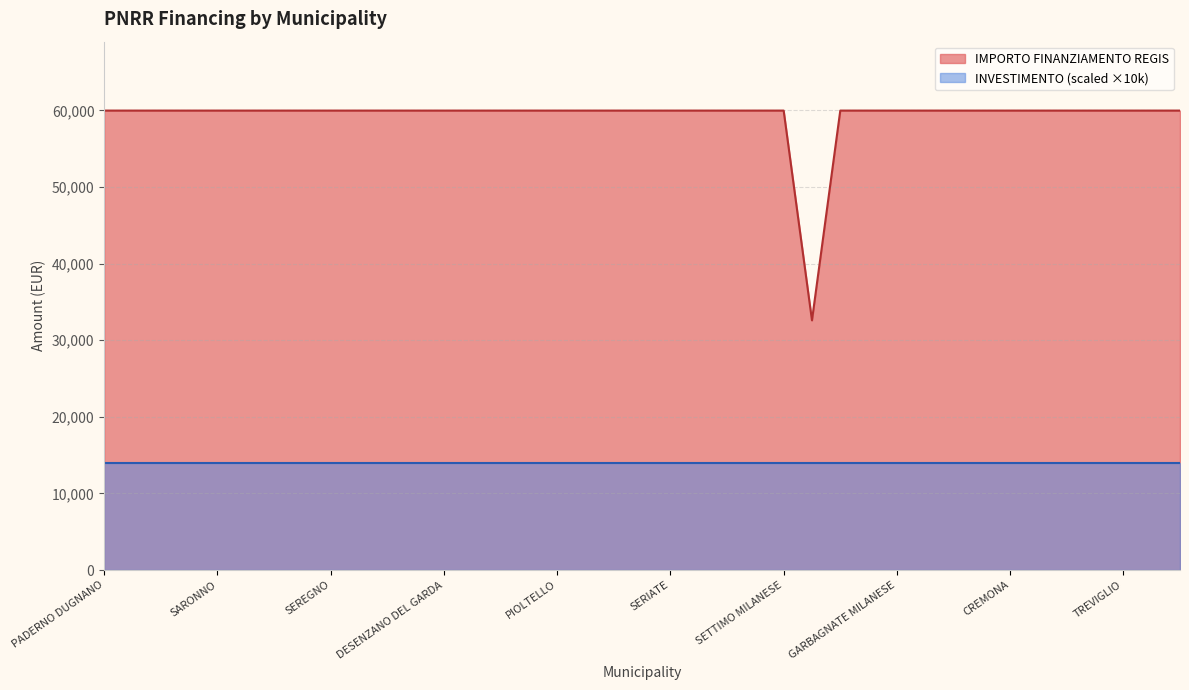

Read the value at PADERNO DUGNANO.

59966